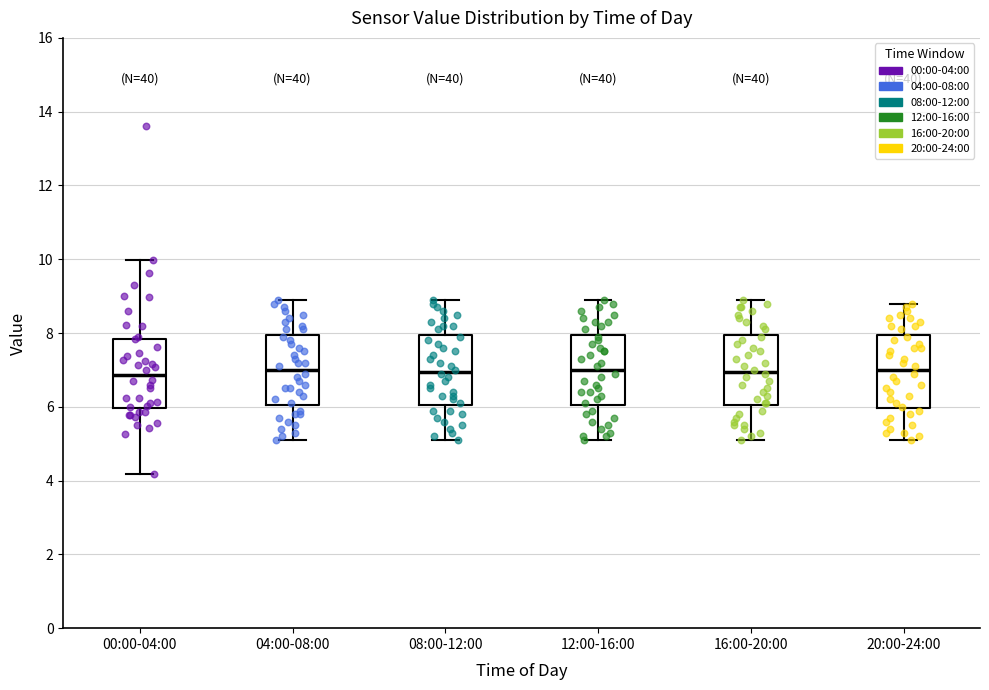

Reading left to right, transcribe this box plot: for each box, give where its median line is, the range the box spans, and where its two whiskers end, as read against the y-axis. The values are not printed on the chart, so give them approximately, as read against the axis.

00:00-04:00: median 6.8, box 6.0 to 7.8, whiskers 4.2 to 10.0
04:00-08:00: median 7.0, box 6.0 to 8.0, whiskers 5.2 to 9.0
08:00-12:00: median 7.0, box 6.0 to 8.0, whiskers 5.2 to 9.0
12:00-16:00: median 7.0, box 6.0 to 8.0, whiskers 5.2 to 9.0
16:00-20:00: median 7.0, box 6.0 to 8.0, whiskers 5.2 to 9.0
20:00-24:00: median 7.0, box 6.0 to 8.0, whiskers 5.2 to 8.8